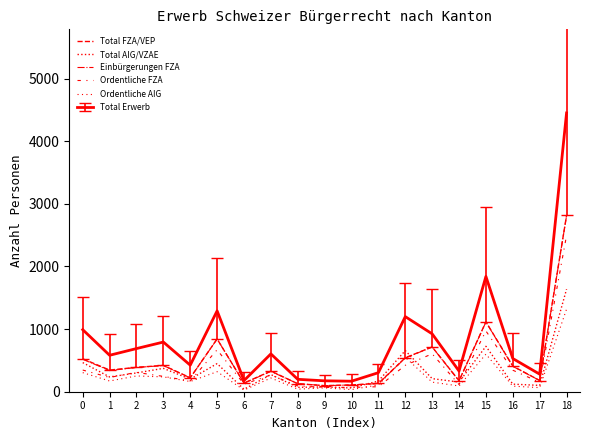

True or false: Total FZA/VEP and Ordentliche AIG cross at least once.

True